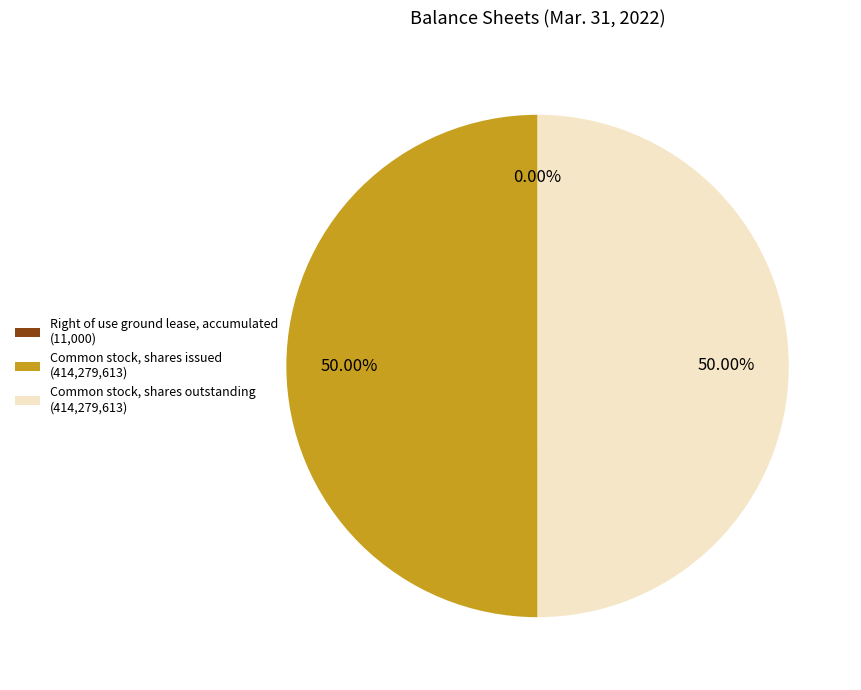

Is it true that Common stock, shares issued is 58% of the pie?

False